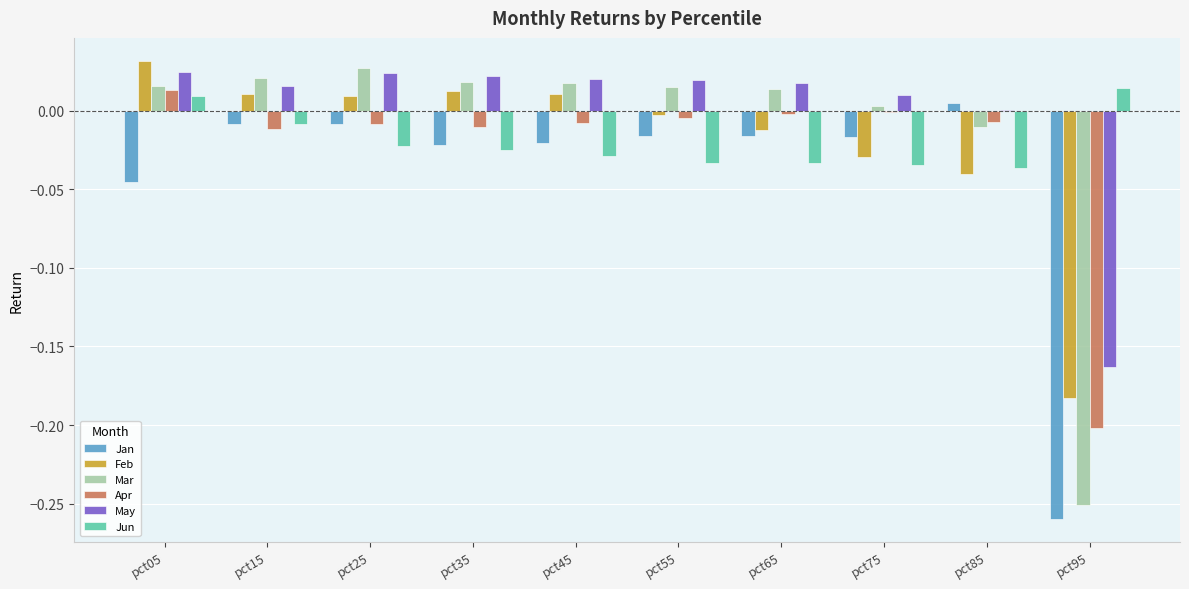

At which category is the sum across all series the highest?

pct05